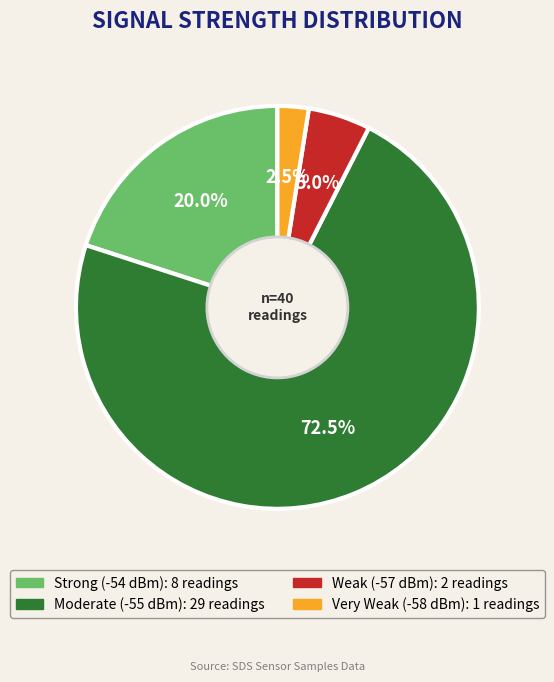

Is there a majority slice in this chart?

Yes